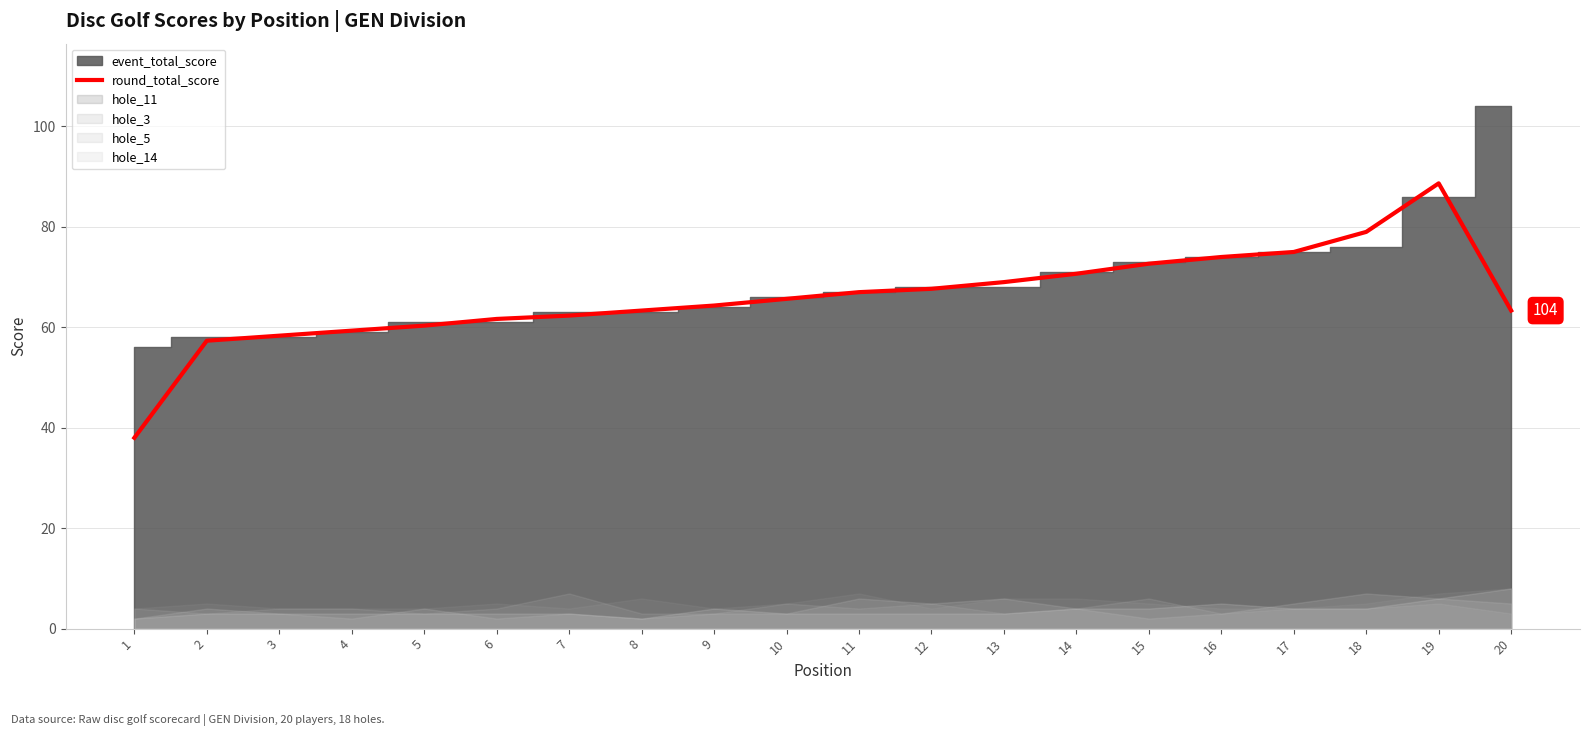

True or false: there are more than 1 points higher than both neighbors.

False